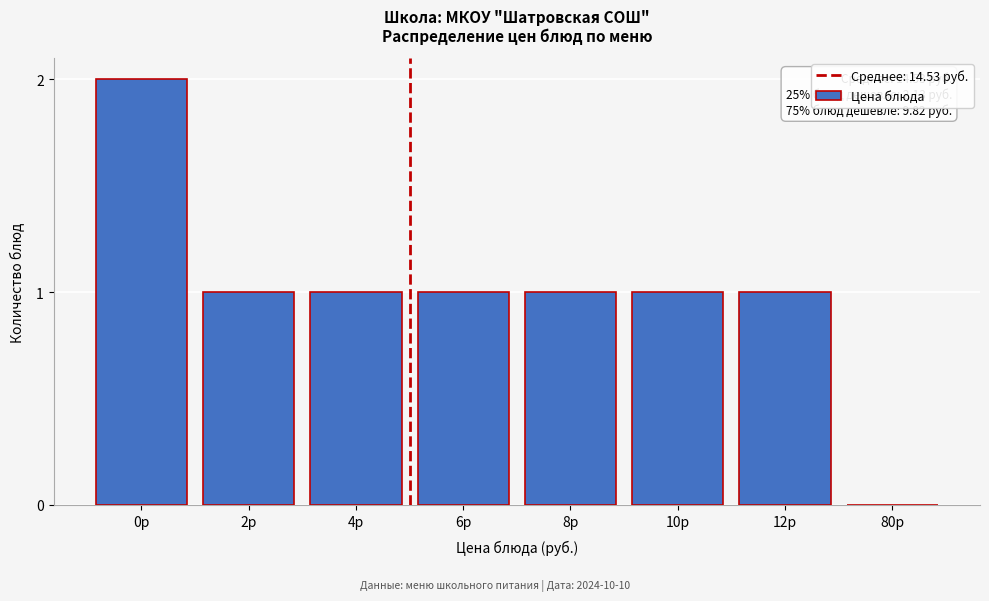

Reading right to left, extract all data points from this chart.

80р=0	12р=1	10р=1	8р=1	6р=1	4р=1	2р=1	0р=2